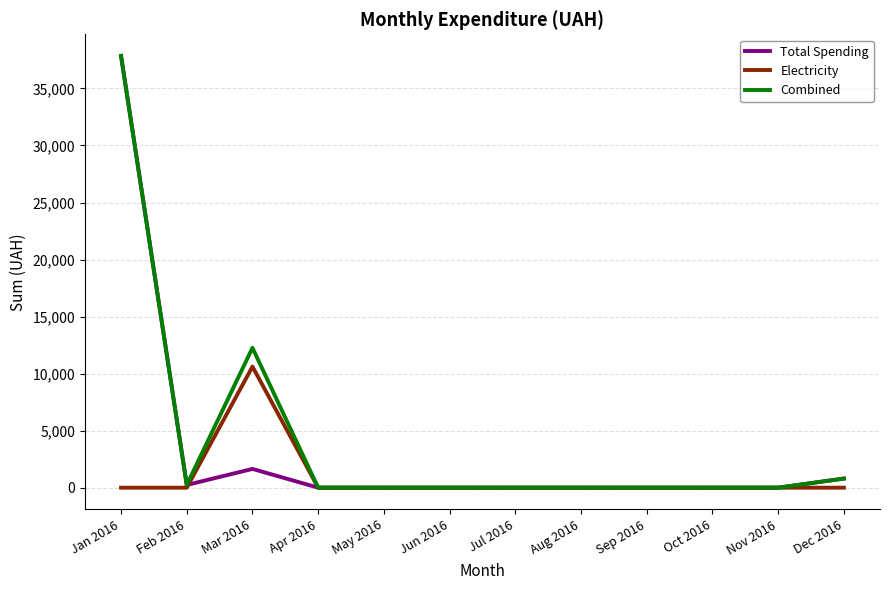

Reading left to right, what are all the values shown in this chart?

Total Spending: 37856.4	237.6	1645.1	0.0	0.0	0.0	0.0	0.0	0.0	0.0	0.0	799.3
Electricity: 0.0	0.0	10614.0	0.0	0.0	0.0	0.0	0.0	0.0	0.0	0.0	0.0
Combined: 37856.4	237.6	12259.1	0.0	0.0	0.0	0.0	0.0	0.0	0.0	0.0	799.3